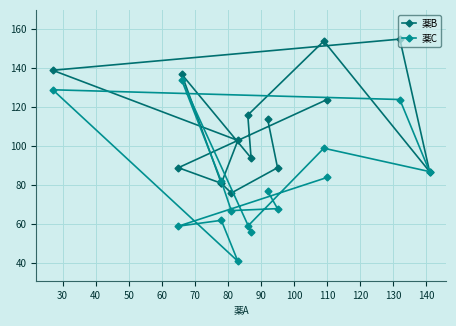

What are all the series names shown in the legend?

薬B, 薬C